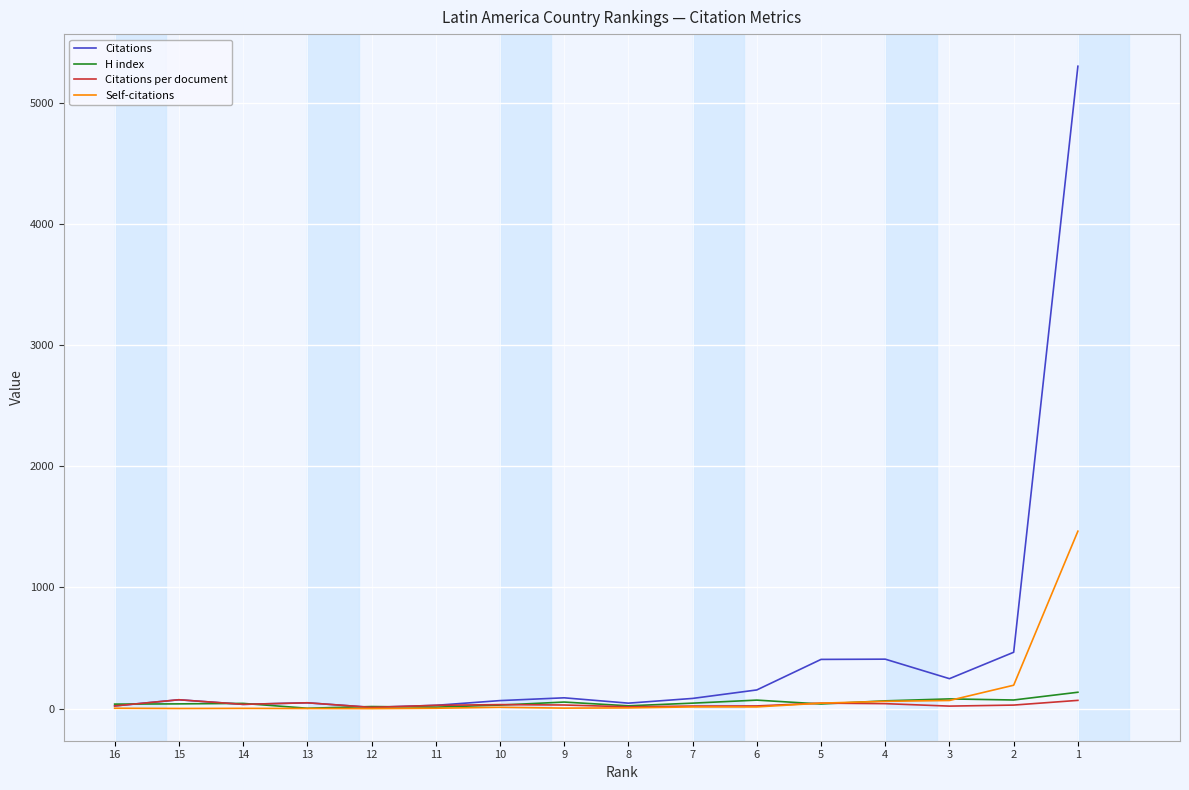

True or false: Citations and H index cross at least once.

True